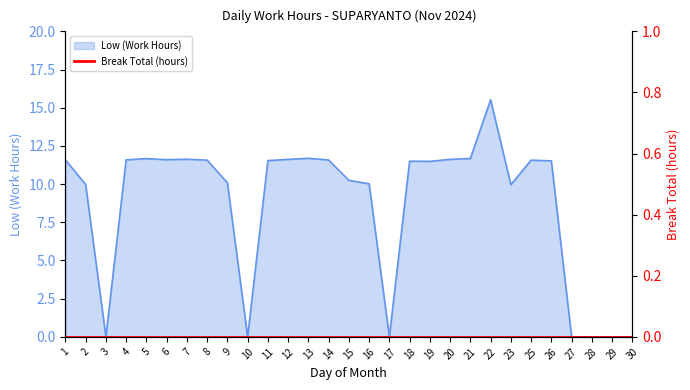

True or false: the data has more than 1 interior local peaks.

True